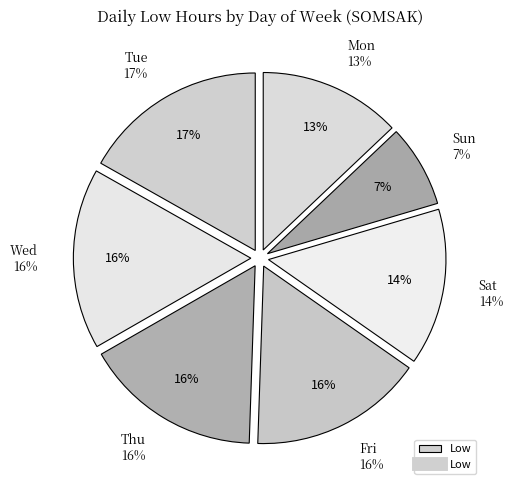

How many slices are in this pie chart?

7